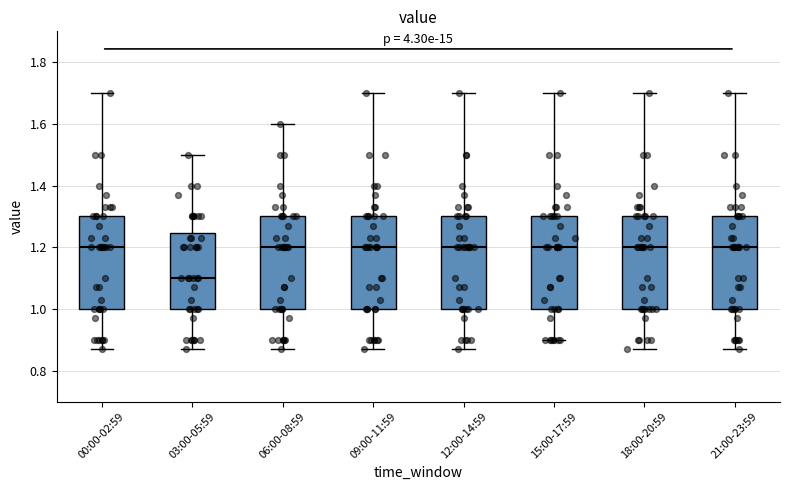

Reading left to right, transcribe this box plot: for each box, give where its median line is, the range the box spans, and where its two whiskers end, as read against the y-axis. The values are not printed on the chart, so give them approximately, as read against the axis.

00:00-02:59: median 1.20, box 1.00 to 1.30, whiskers 0.88 to 1.70
03:00-05:59: median 1.10, box 1.00 to 1.24, whiskers 0.88 to 1.50
06:00-08:59: median 1.20, box 1.00 to 1.30, whiskers 0.88 to 1.60
09:00-11:59: median 1.20, box 1.00 to 1.30, whiskers 0.88 to 1.70
12:00-14:59: median 1.20, box 1.00 to 1.30, whiskers 0.88 to 1.70
15:00-17:59: median 1.20, box 1.00 to 1.30, whiskers 0.90 to 1.70
18:00-20:59: median 1.20, box 1.00 to 1.30, whiskers 0.88 to 1.70
21:00-23:59: median 1.20, box 1.00 to 1.30, whiskers 0.88 to 1.70